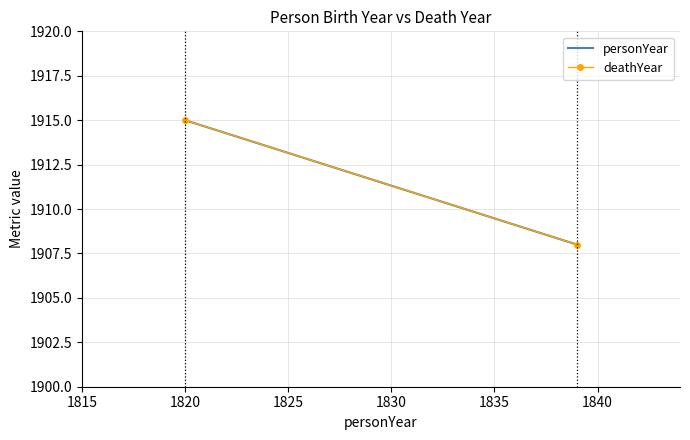

What is the value of the deathYear point at the 1st from the left?

1915